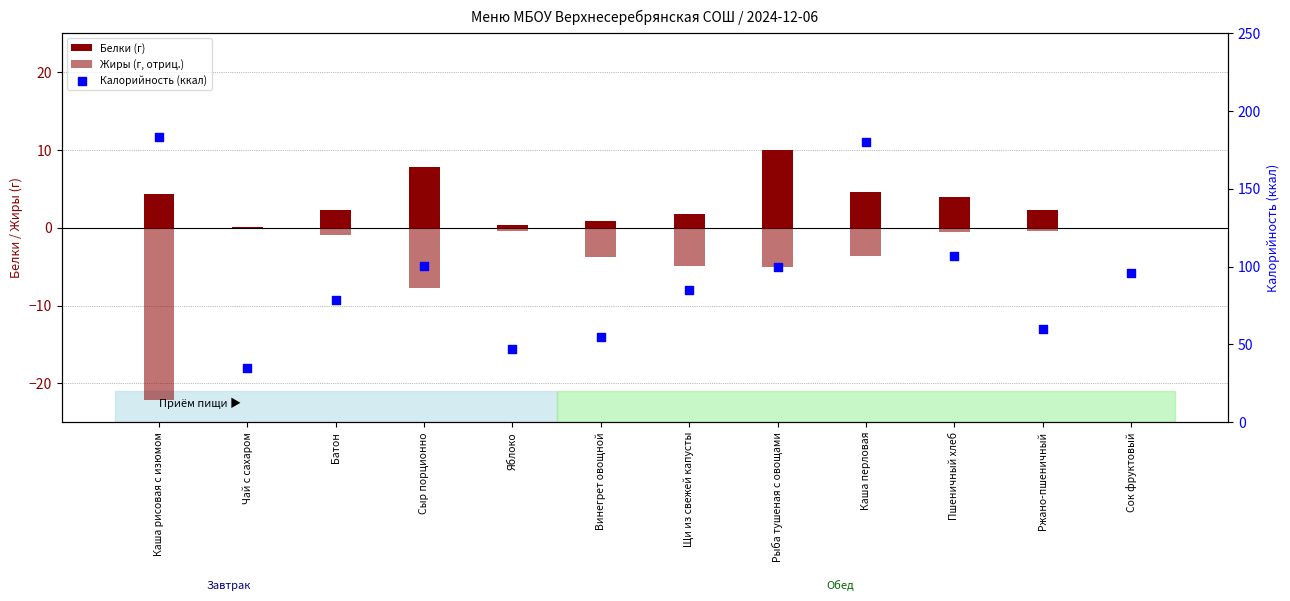

What are all the series names shown in the legend?

Белки (г), Жиры (г, отриц.), Калорийность (ккал)